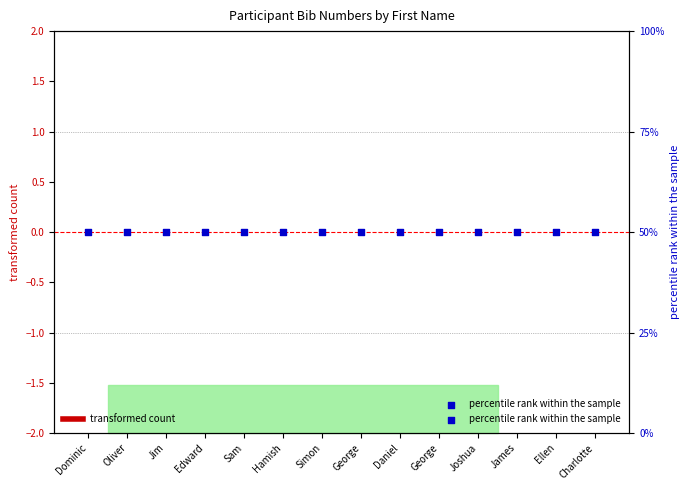

What are all the series names shown in the legend?

transformed count, percentile rank within the sample